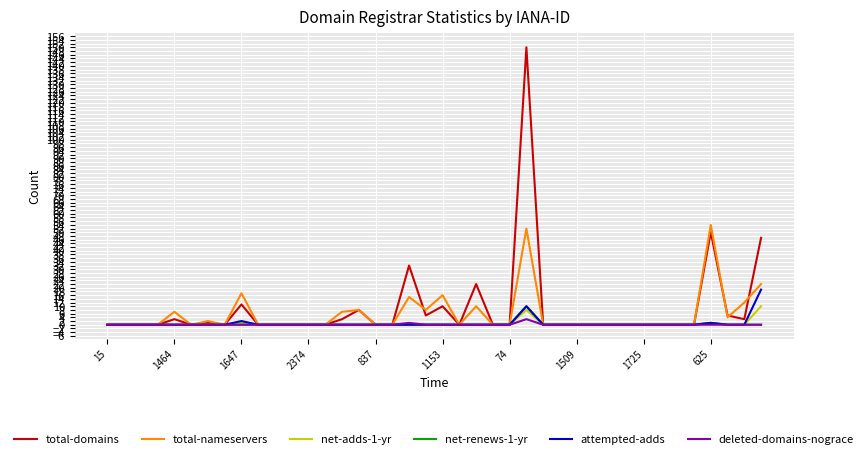

What is the highest value of the attempted-adds series?

19